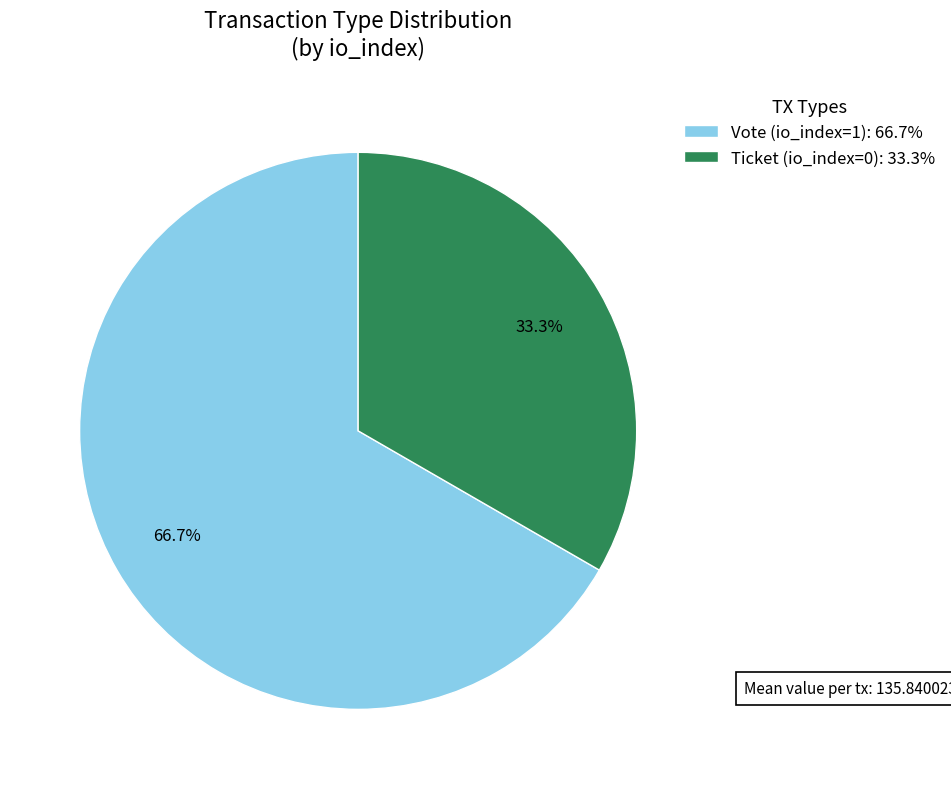

What is the largest slice in the pie chart?

Vote (io_index=1)